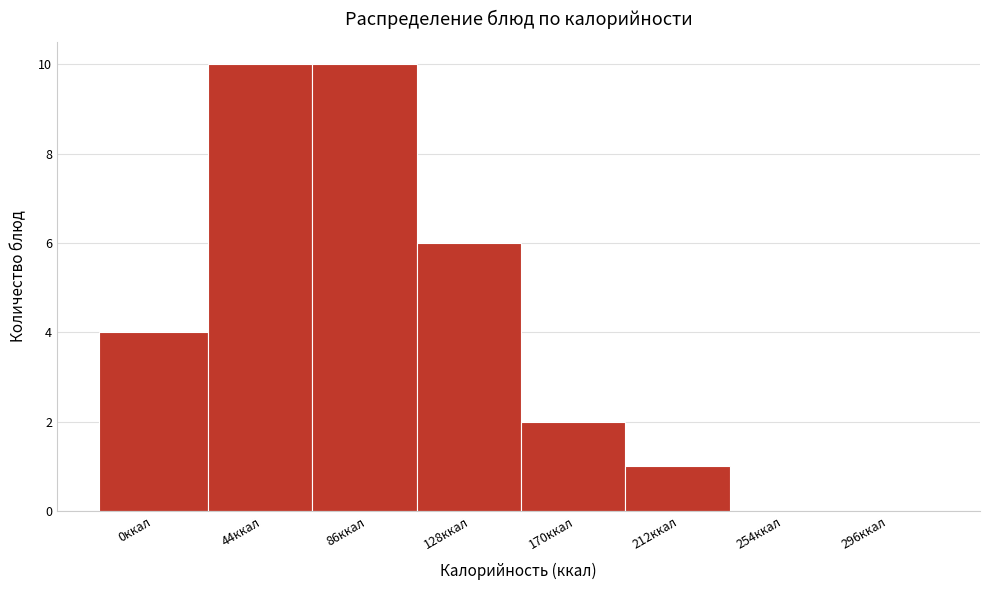

Reading left to right, what are all the values shown in this chart?

0ккал=4	44ккал=10	86ккал=10	128ккал=6	170ккал=2	212ккал=1	254ккал=0	296ккал=0